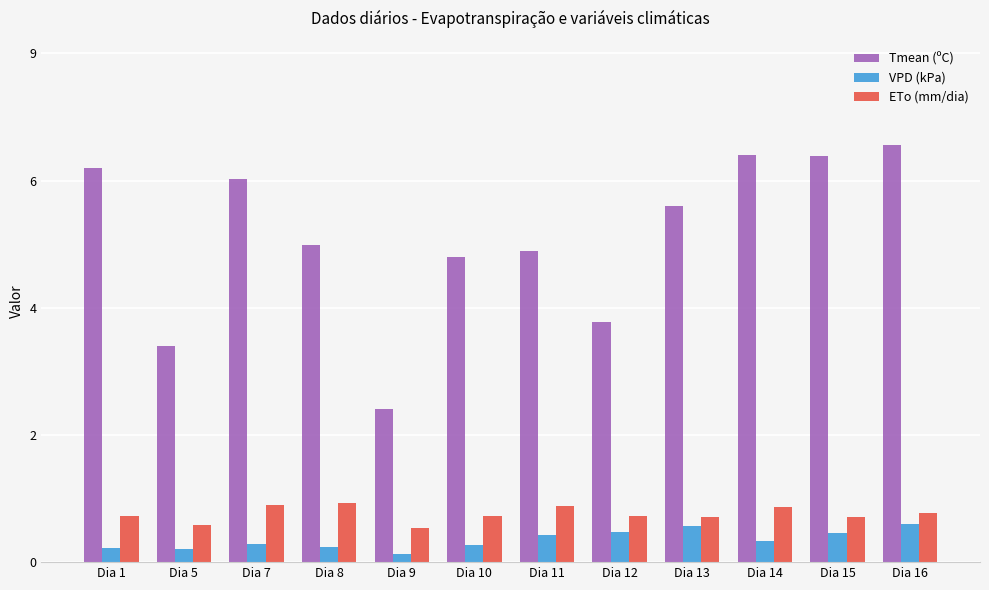

Are the bars grouped side by side (vs. stacked)?

Yes